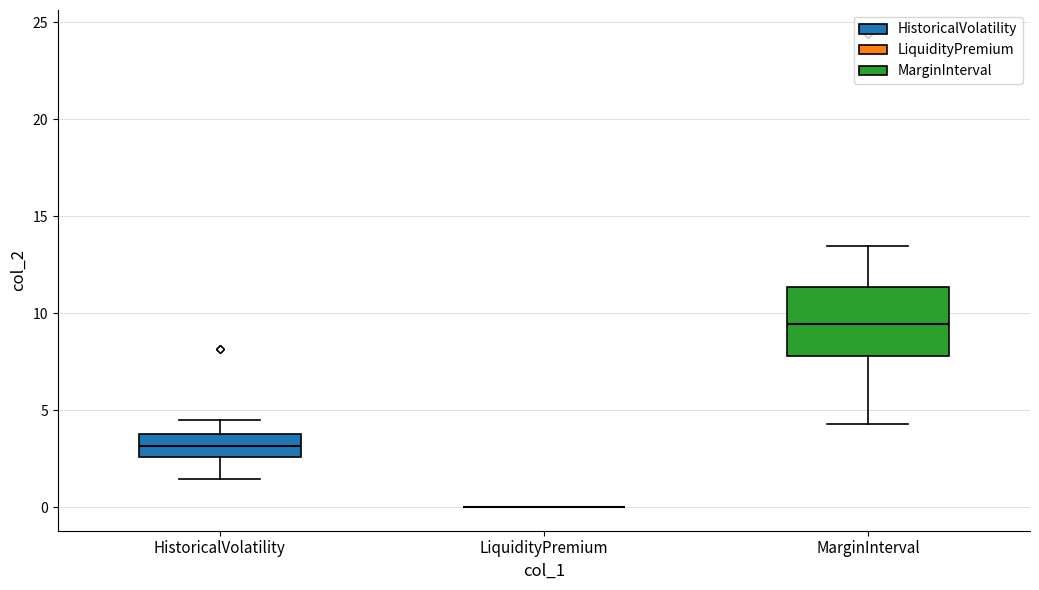

Reading left to right, transcribe this box plot: for each box, give where its median line is, the range the box spans, and where its two whiskers end, as read against the y-axis. The values are not printed on the chart, so give them approximately, as read against the axis.

HistoricalVolatility: median 3.0, box 2.5 to 4.0, whiskers 1.5 to 4.5
LiquidityPremium: box collapsed to a line at 0.0, whiskers 0.0 to 0.0
MarginInterval: median 9.5, box 8.0 to 11.5, whiskers 4.5 to 13.5